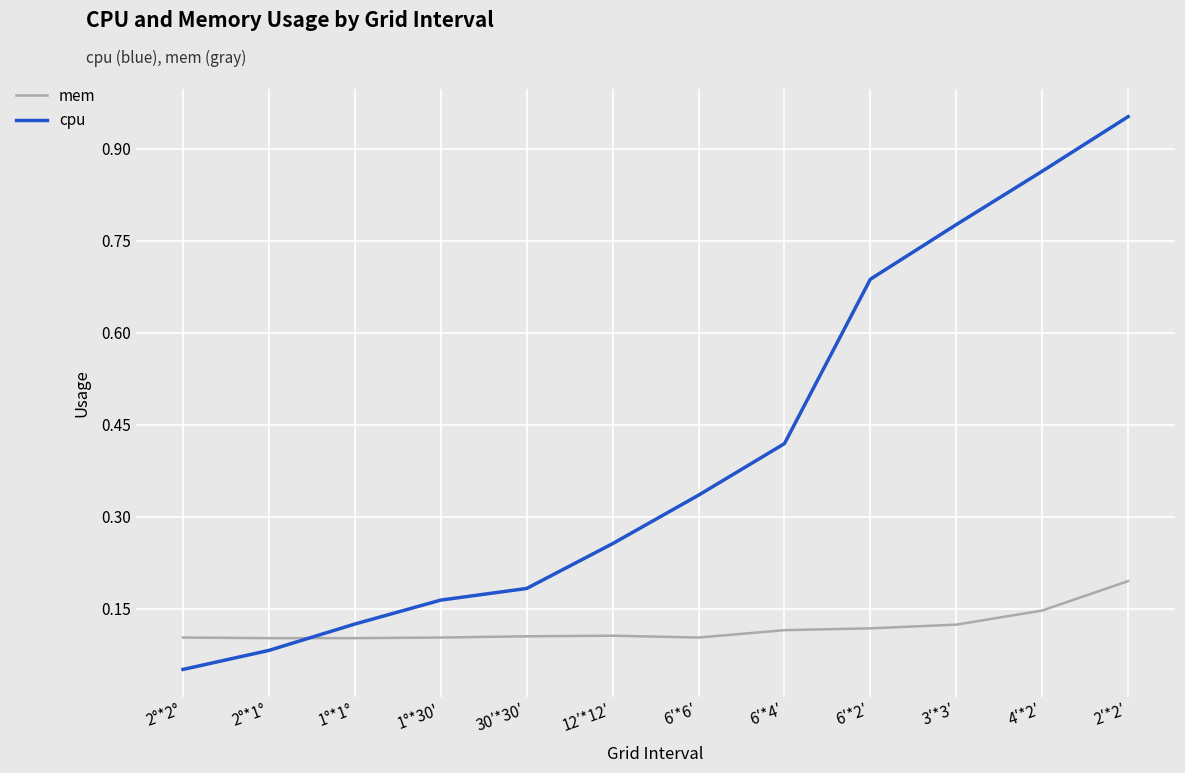

List the series in order of their overall mean, highest first.

cpu, mem